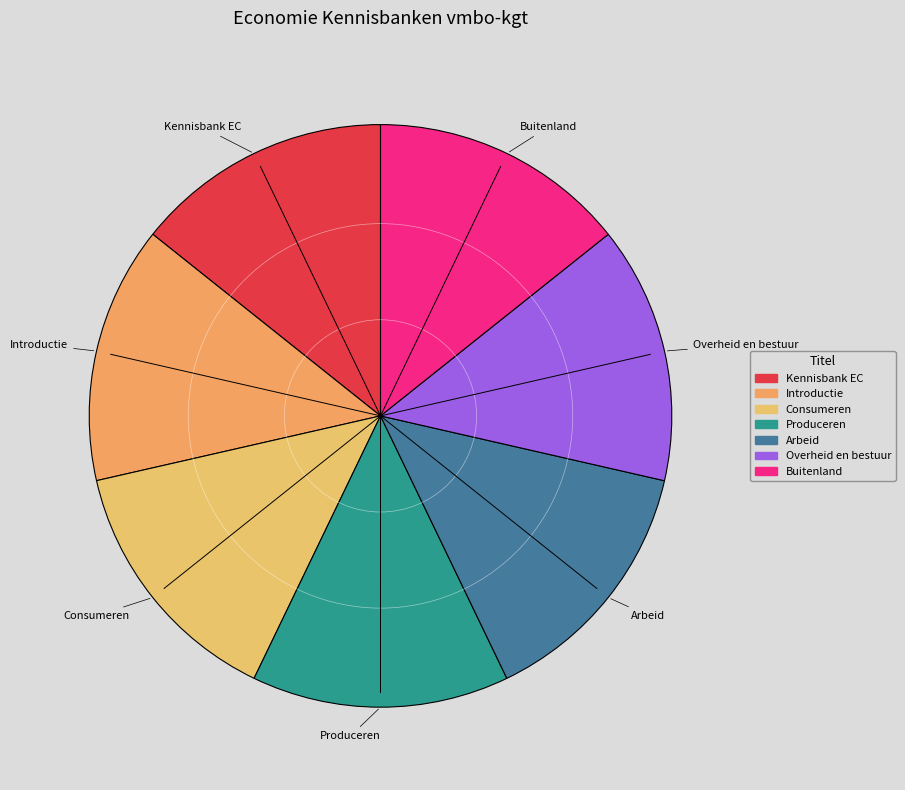

How many slices are in this pie chart?

7